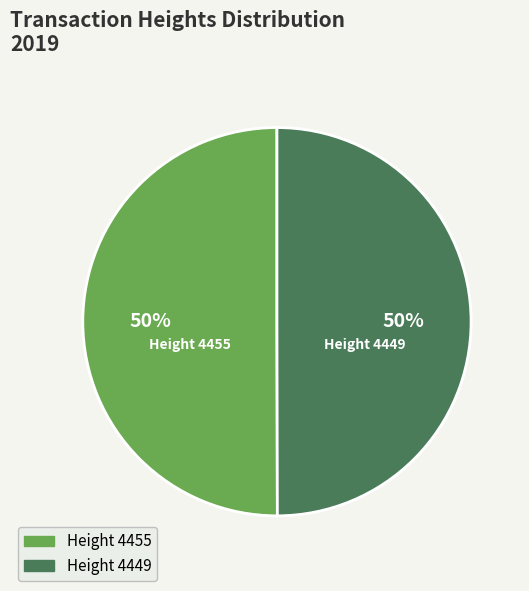

What percentage is the Height 4449 slice, to the nearest percent?

50%